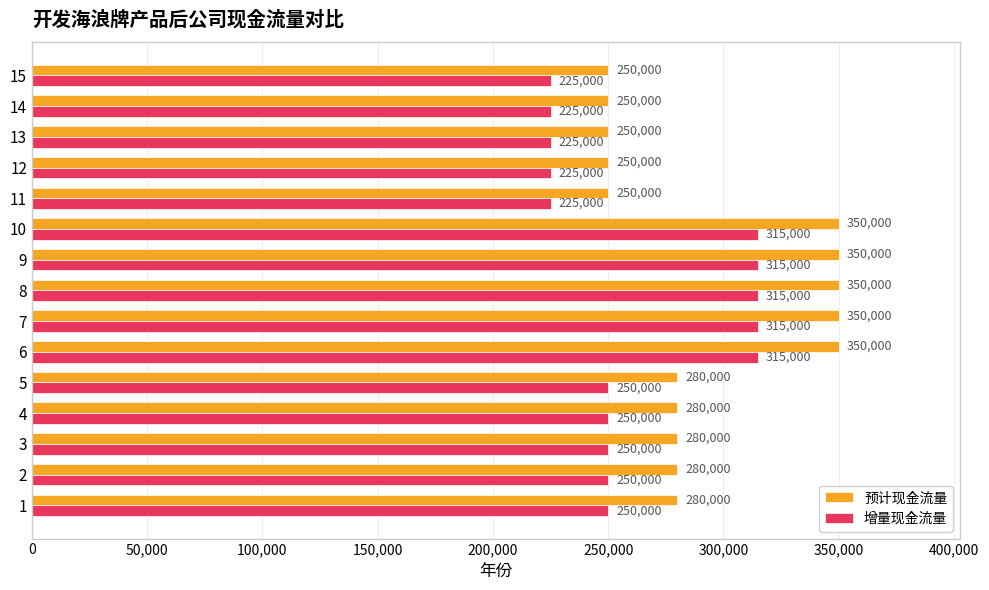

What is the difference between the highest and lowest values at 12?

25000